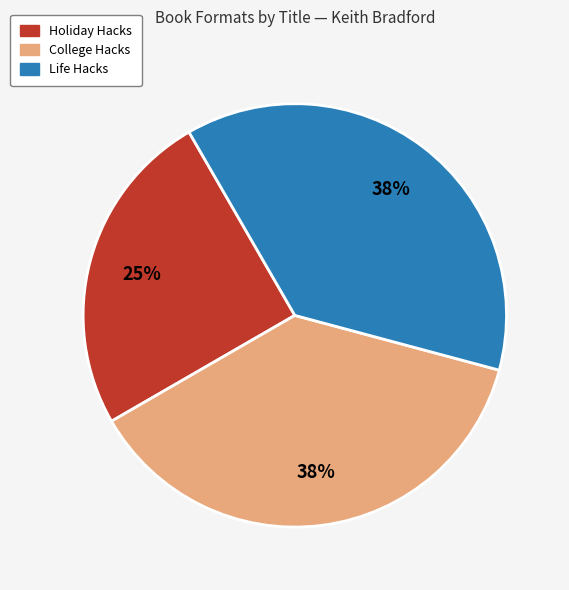

To the nearest percent, what is the average slice percentage?

33%